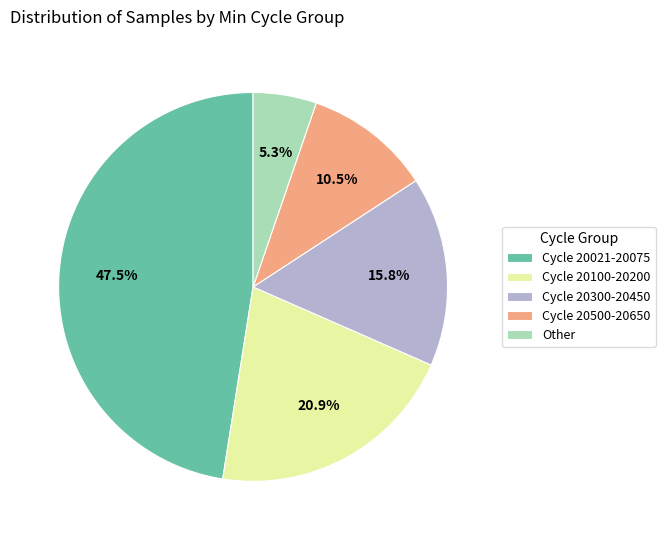

What is the smallest slice in the pie chart?

Other